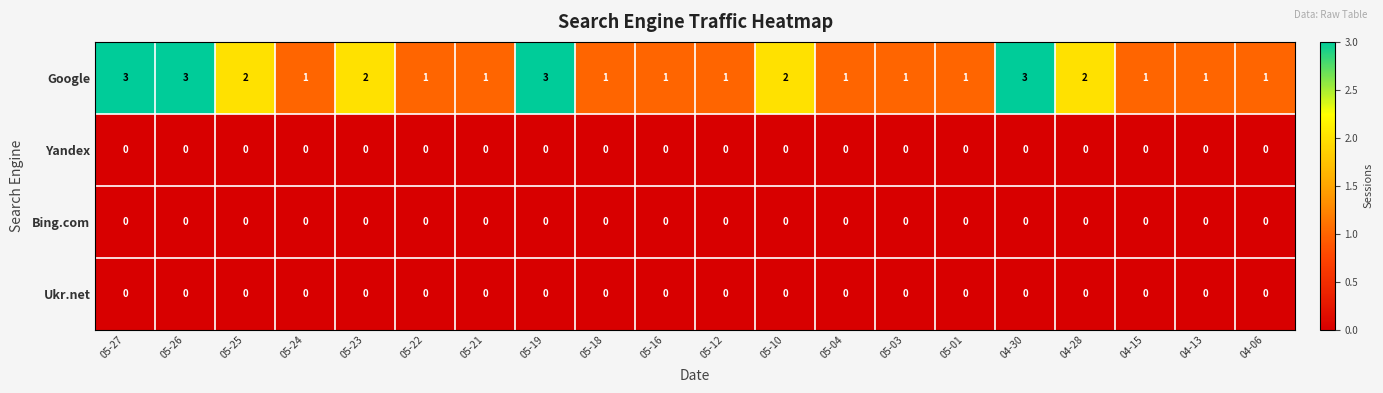

Is it true that Ukr.net equals 0 at 05-26?

True